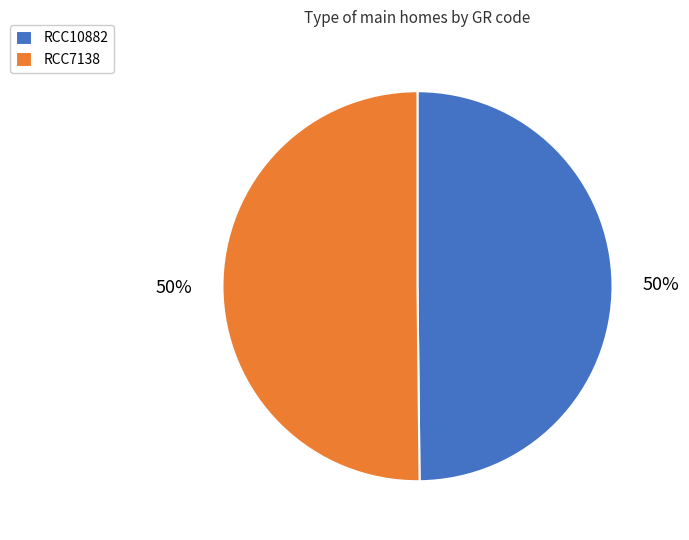

To the nearest percent, what is the average slice percentage?

50%